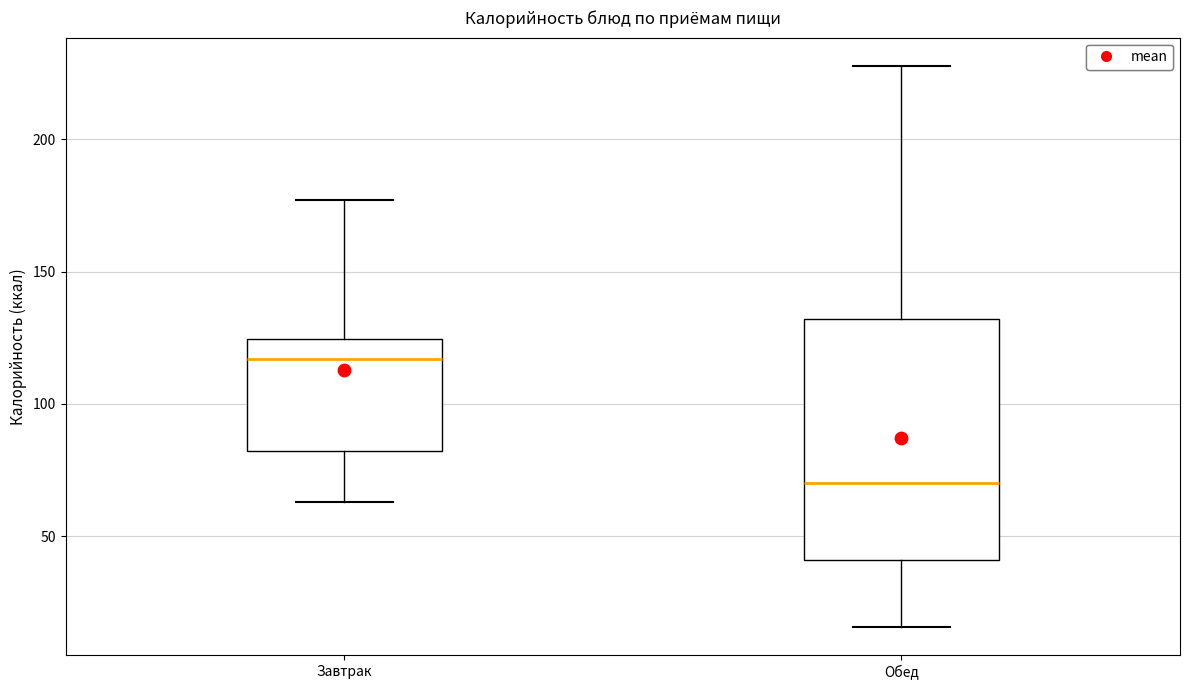

Reading left to right, transcribe this box plot: for each box, give where its median line is, the range the box spans, and where its two whiskers end, as read against the y-axis. The values are not printed on the chart, so give them approximately, as read against the axis.

Завтрак: median 115, box 80 to 125, whiskers 65 to 175
Обед: median 70, box 40 to 130, whiskers 15 to 230